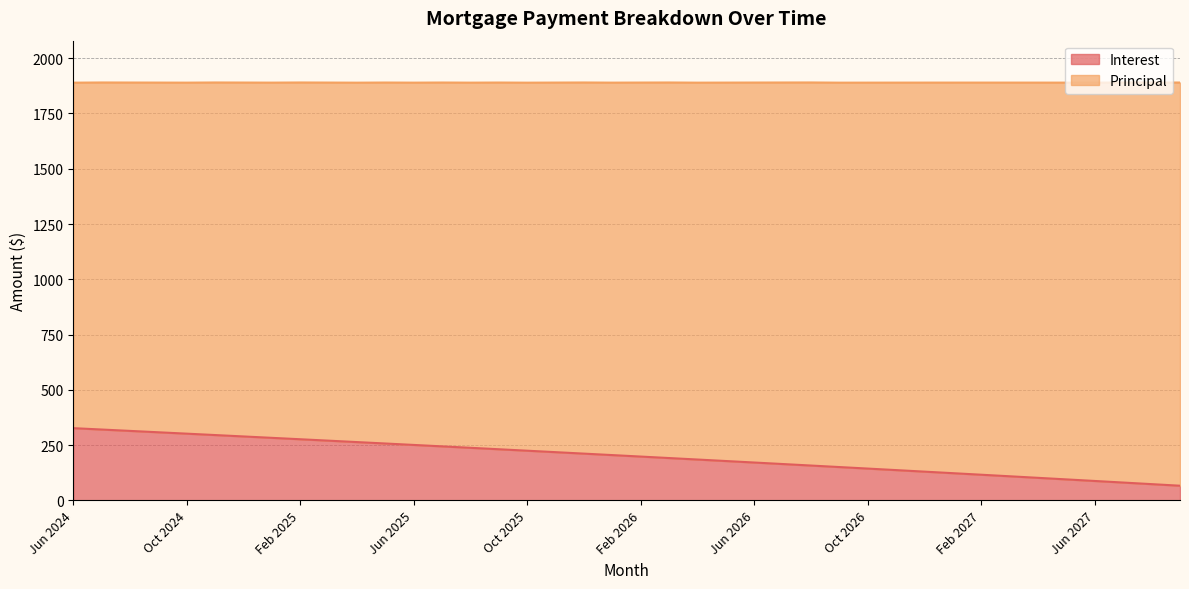

At which label is the value closest to 196?

Feb 2026